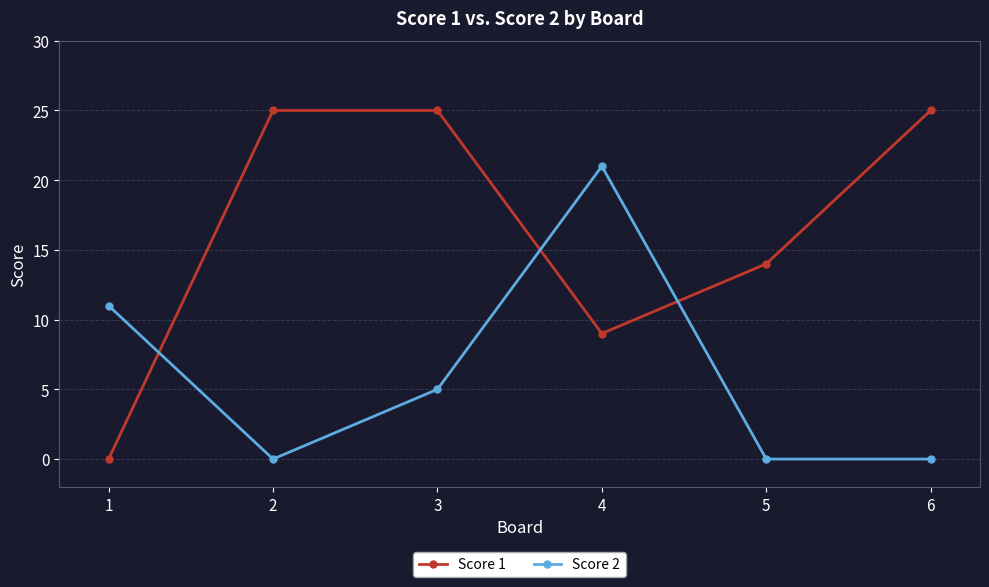

Where does the Score 2 series first go above 5?

1